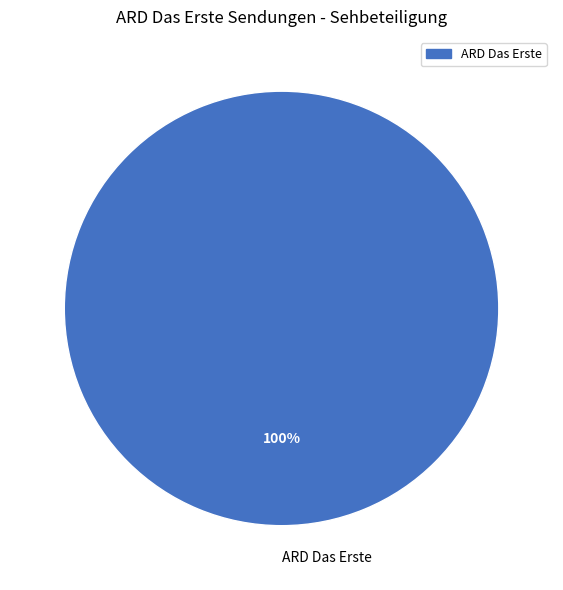

Is there a majority slice in this chart?

Yes